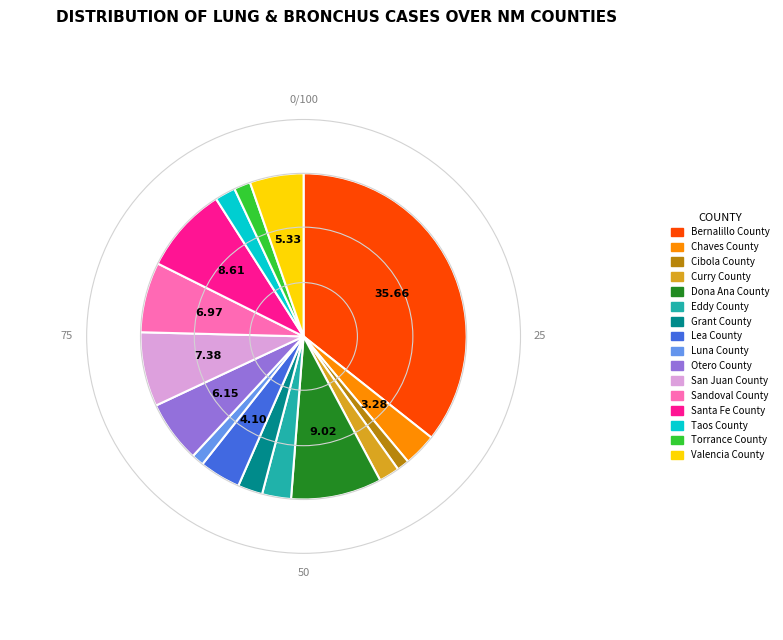

Is there a majority slice in this chart?

No